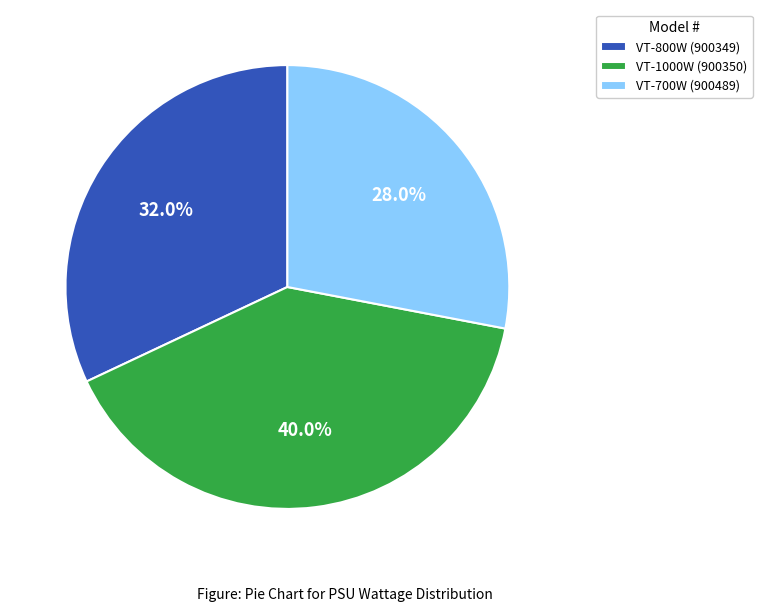

Which has a higher value, VT-700W (900489) or VT-800W (900349)?

VT-800W (900349)